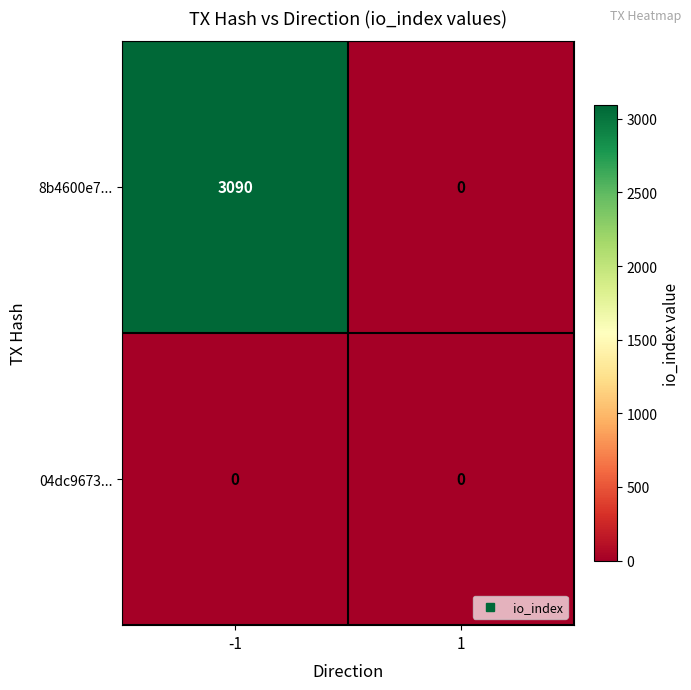

What is the highest value of the 8b4600e7... series?

3090